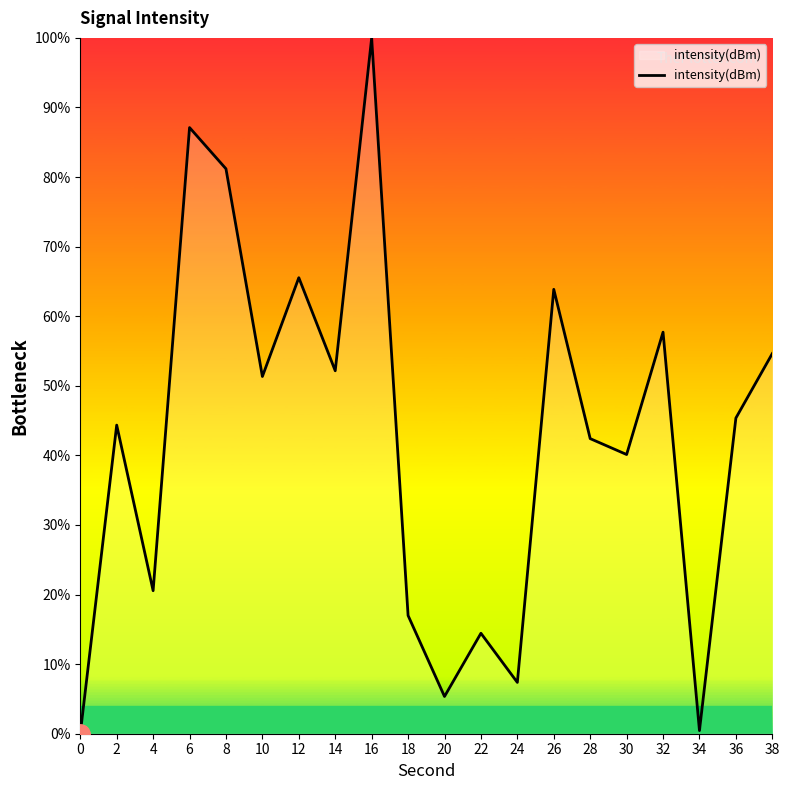

What is the greatest value displayed?

100.0